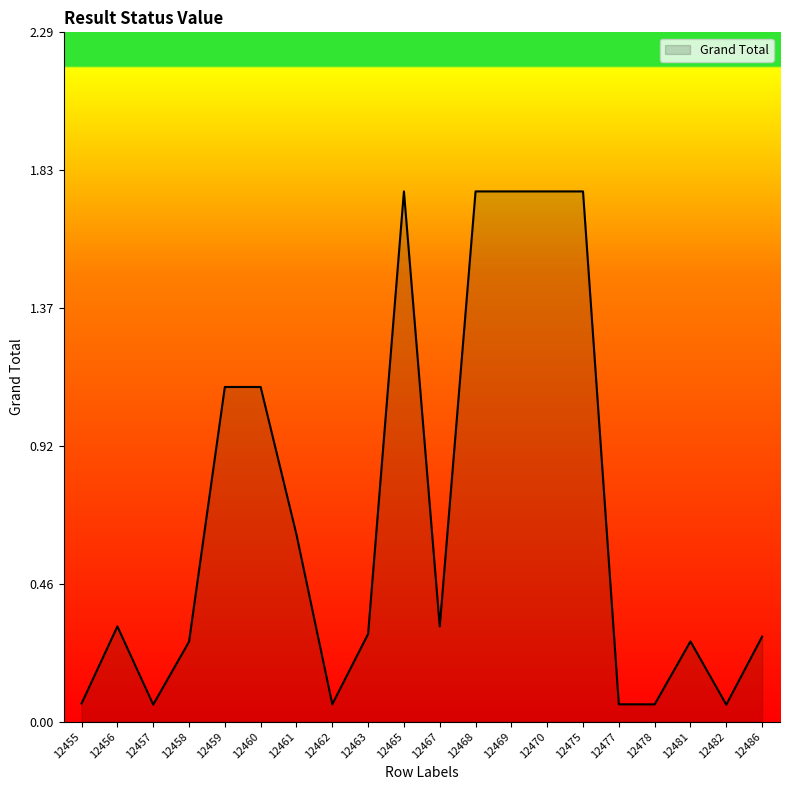

The chart shows a value of 1.7 at 12460. True or false?

False